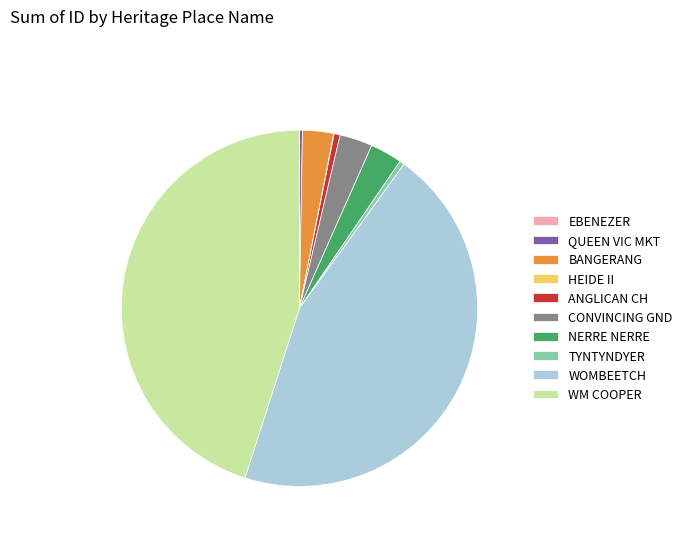

Is there a majority slice in this chart?

No